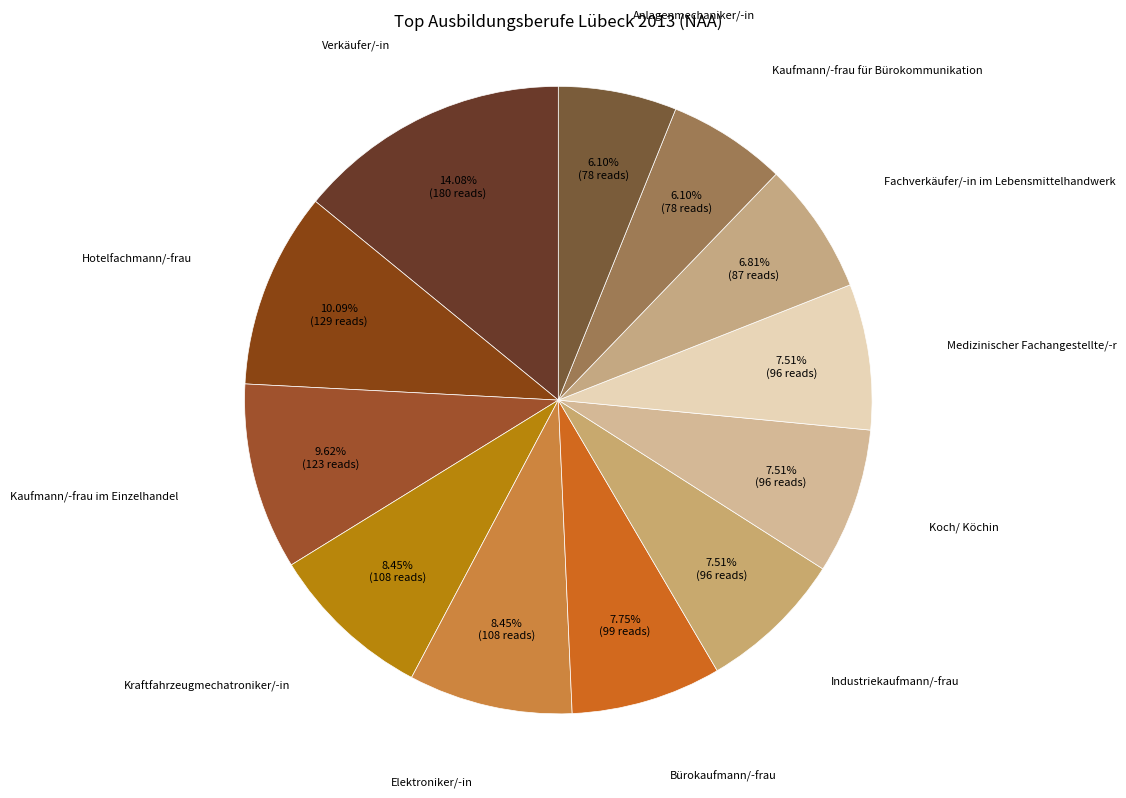

To the nearest percent, what is the average slice percentage?

8%